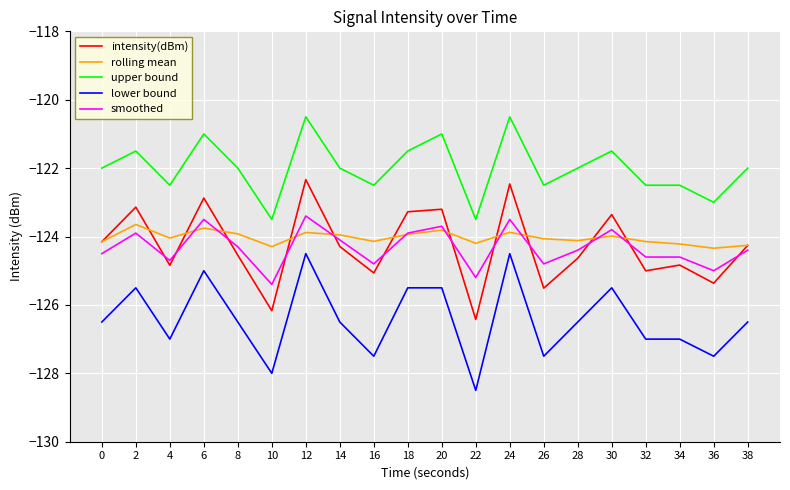

What is the maximum value for smoothed?

-123.4